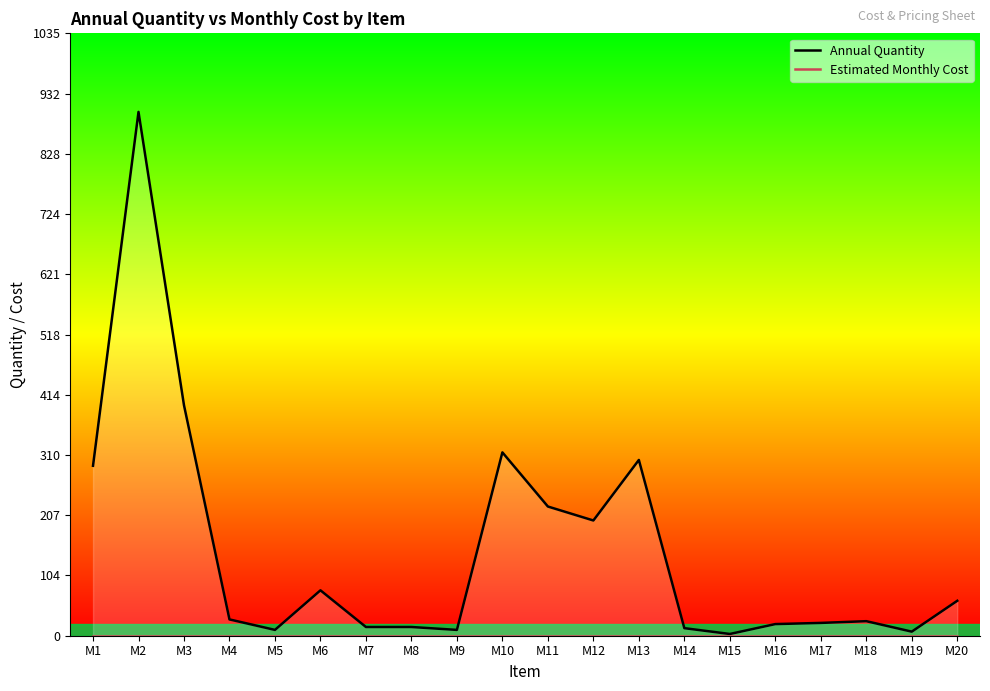

At which label does Annual Quantity first exceed 28?

M1